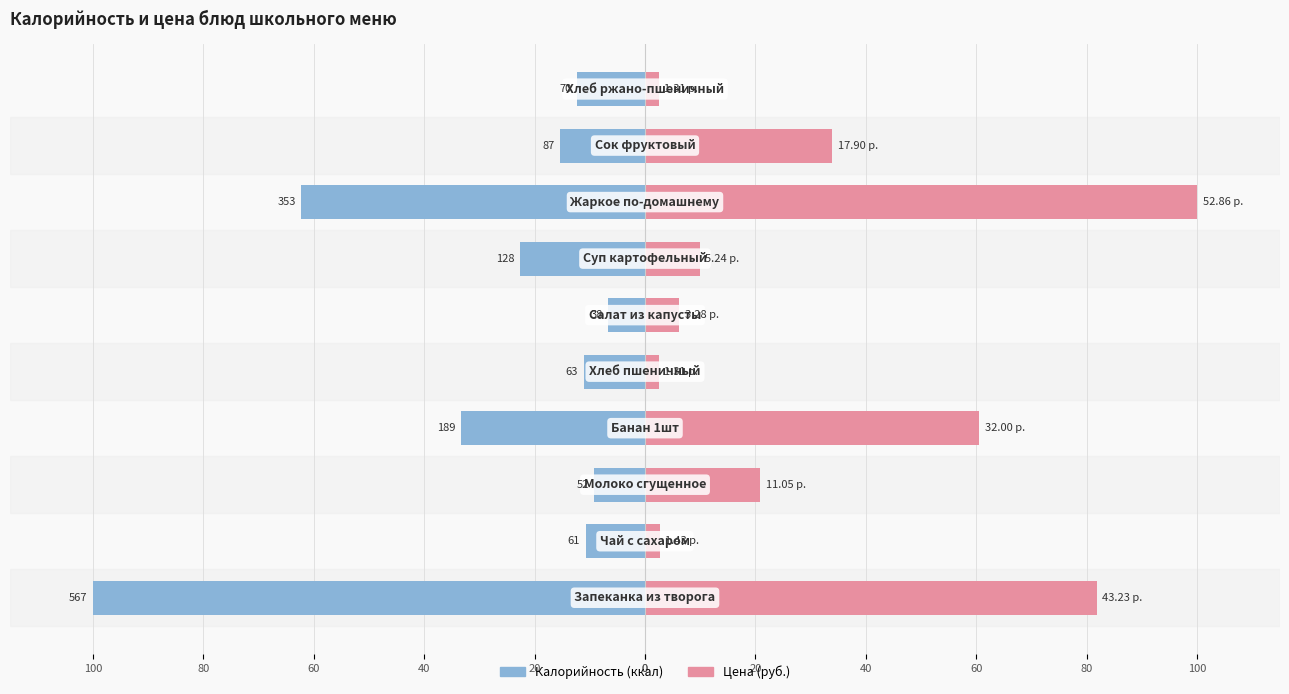

The Калорийность series shows -19.0 at 20. True or false?

False